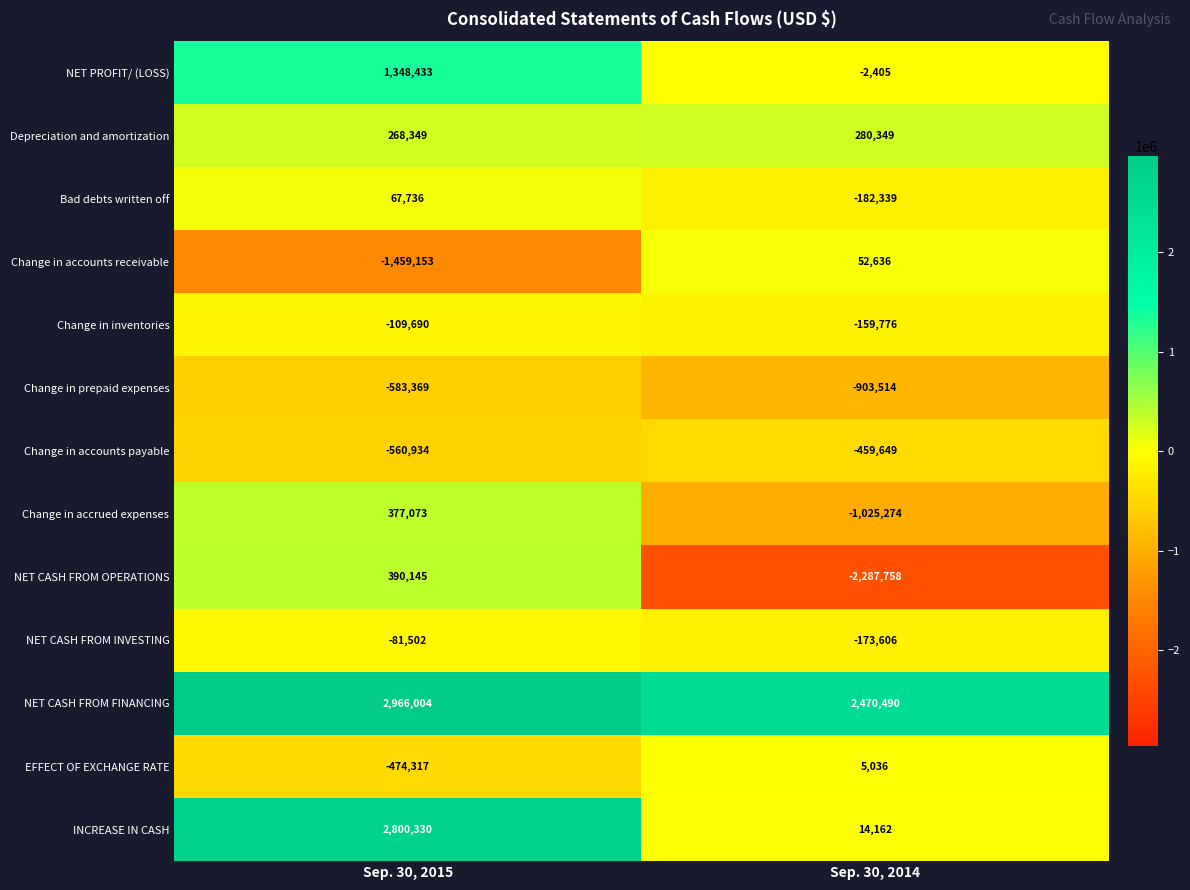

Count the number of data series in this chart.

13